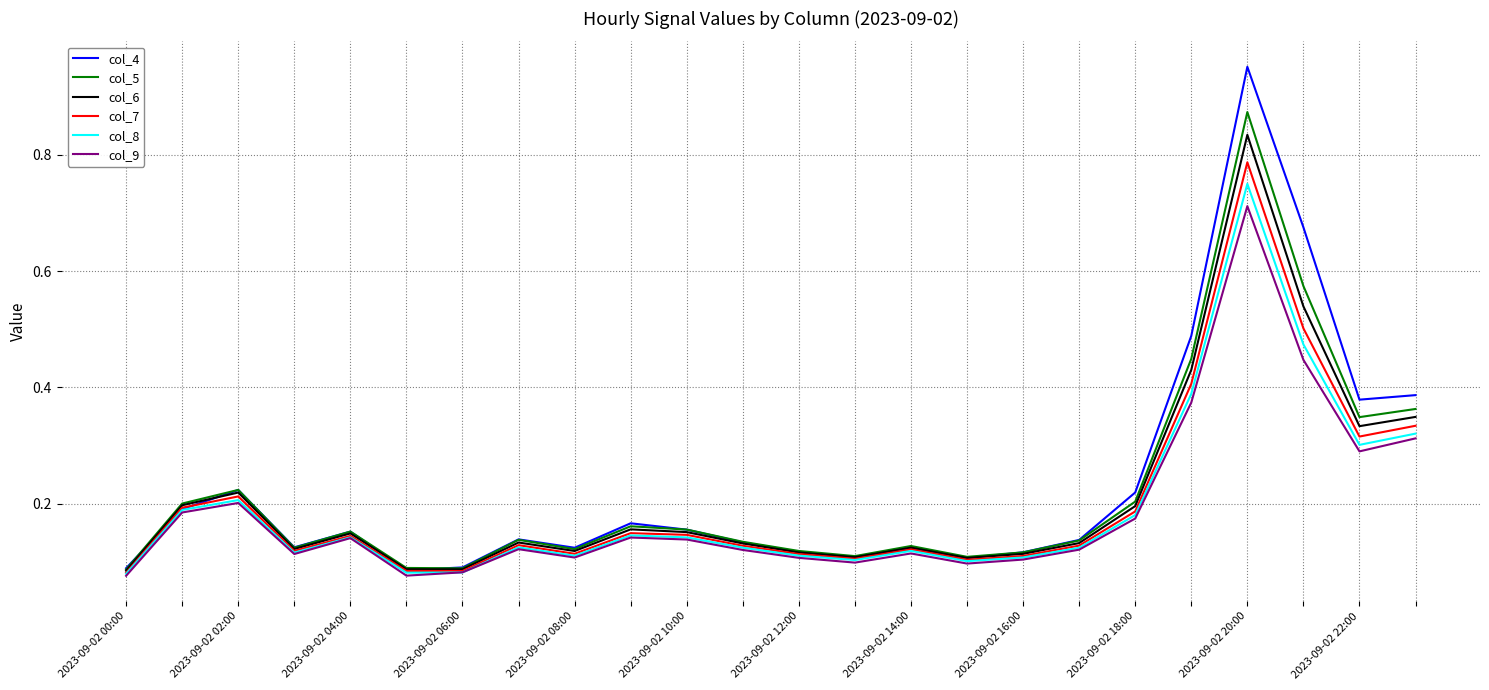

Which series has the widest spread of values?

col_4